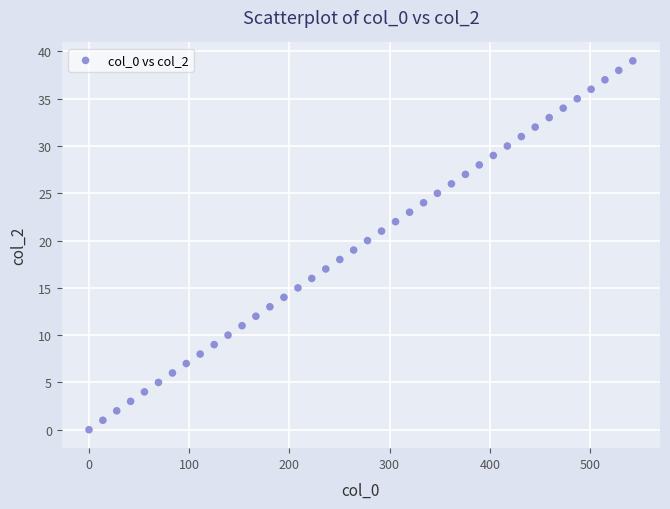

What is the range of Y values (max minus min)?

39